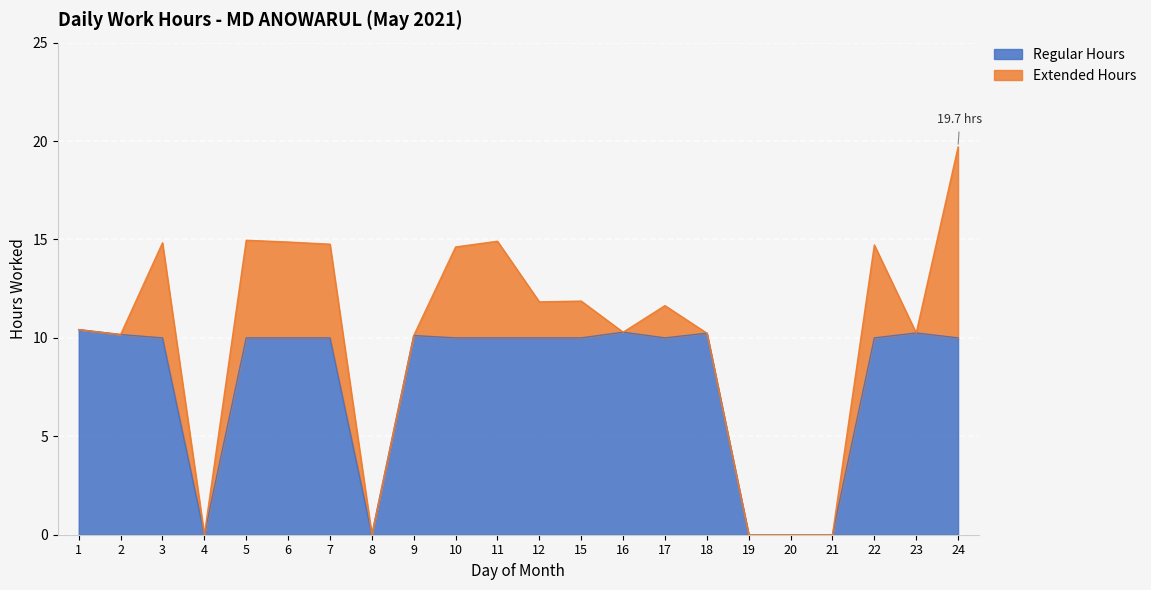

Where is the first local maximum?

9